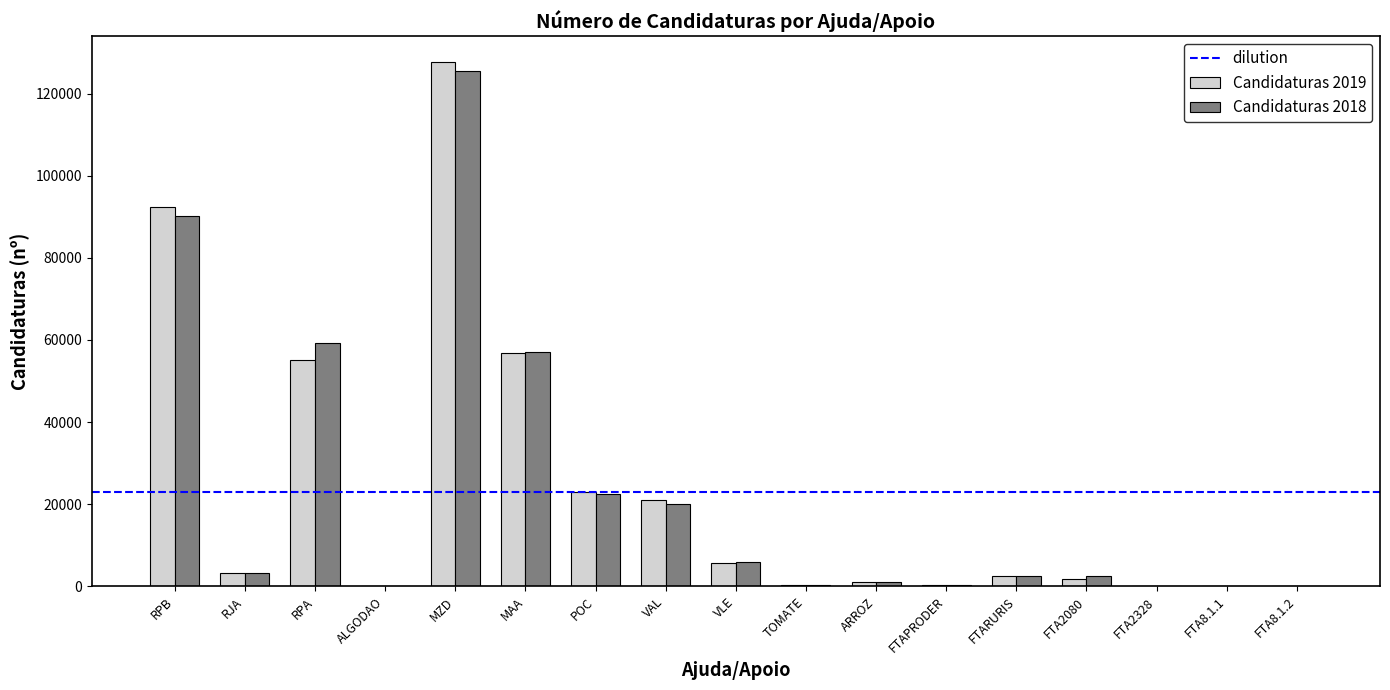

At which category is the sum across all series the highest?

MZD